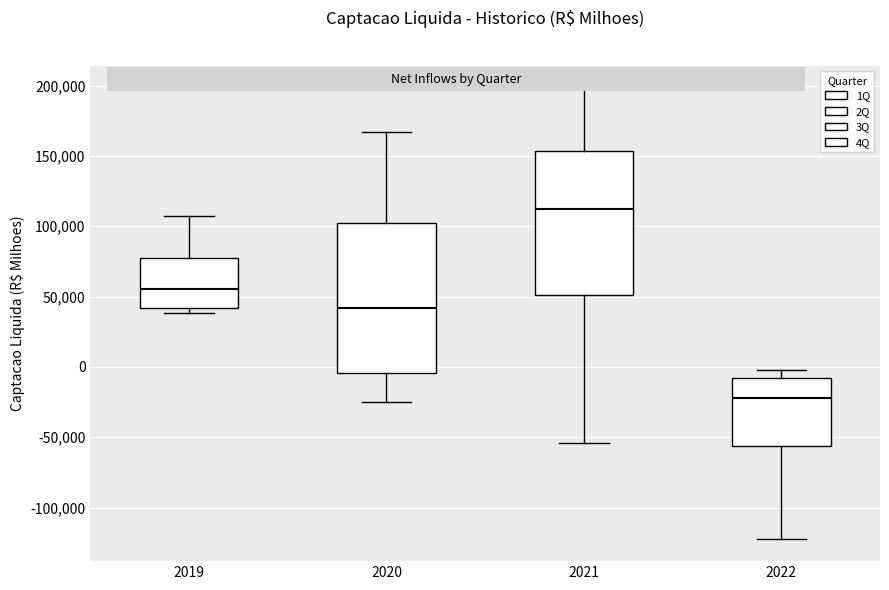

Where is the lower edge of the box at x = 2019 on the y-axis? The values are not printed on the chart, so give them approximately, as read against the axis.

40000